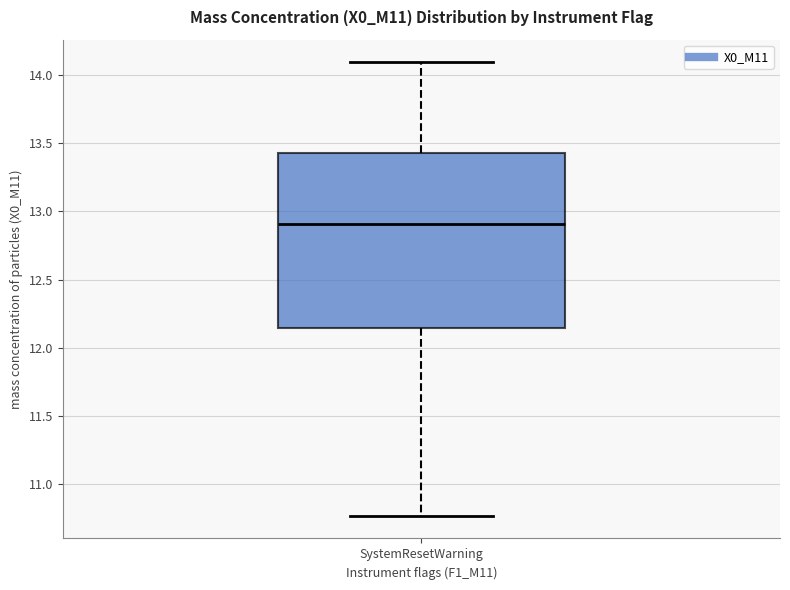

Read this box plot against the y-axis: the position of the median line, the range covered by the box, and the ends of both whiskers. The values are not printed on the chart, so give them approximately, as read against the axis.

median 12.90, box 12.15 to 13.45, whiskers 10.75 to 14.10